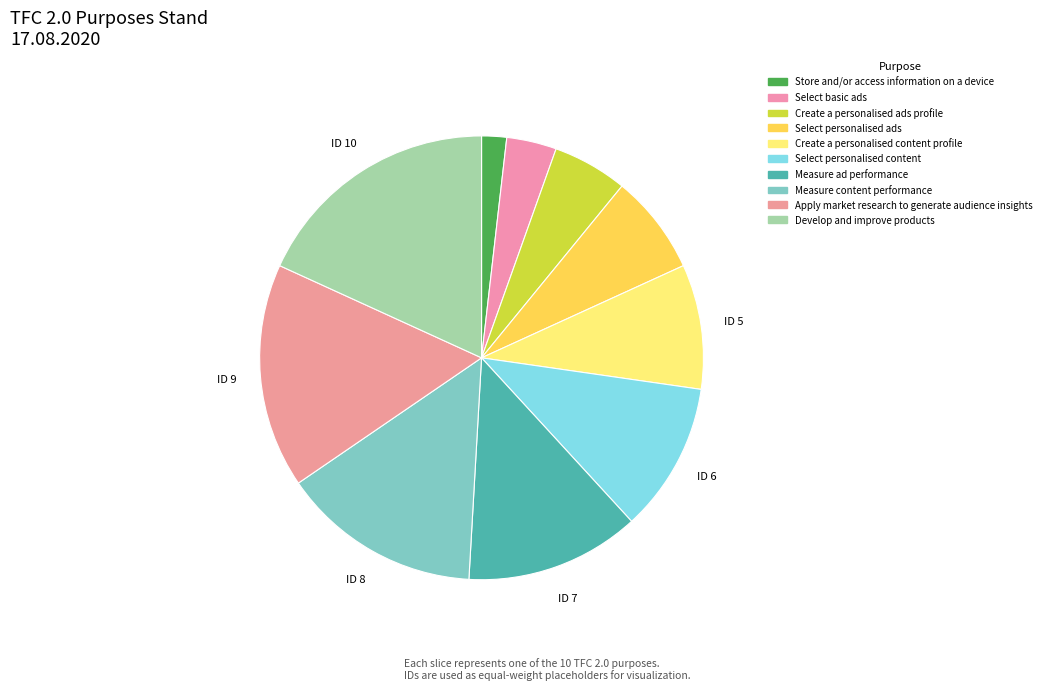

What percentage is the Select basic ads slice, to the nearest percent?

4%